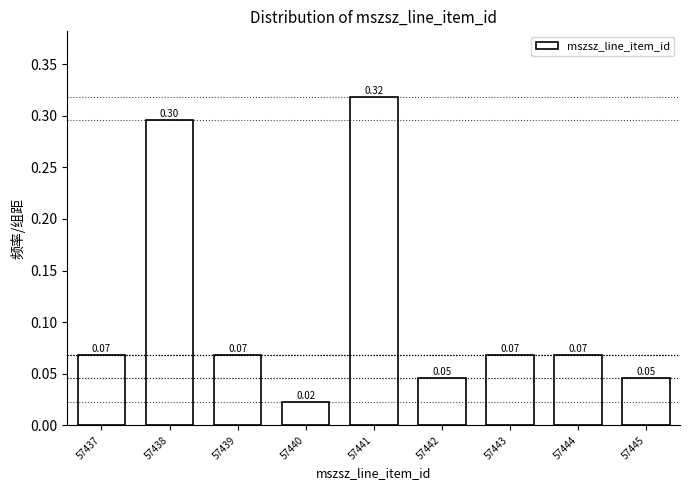

What is the change in value from 57438 to 57440?

-0.3